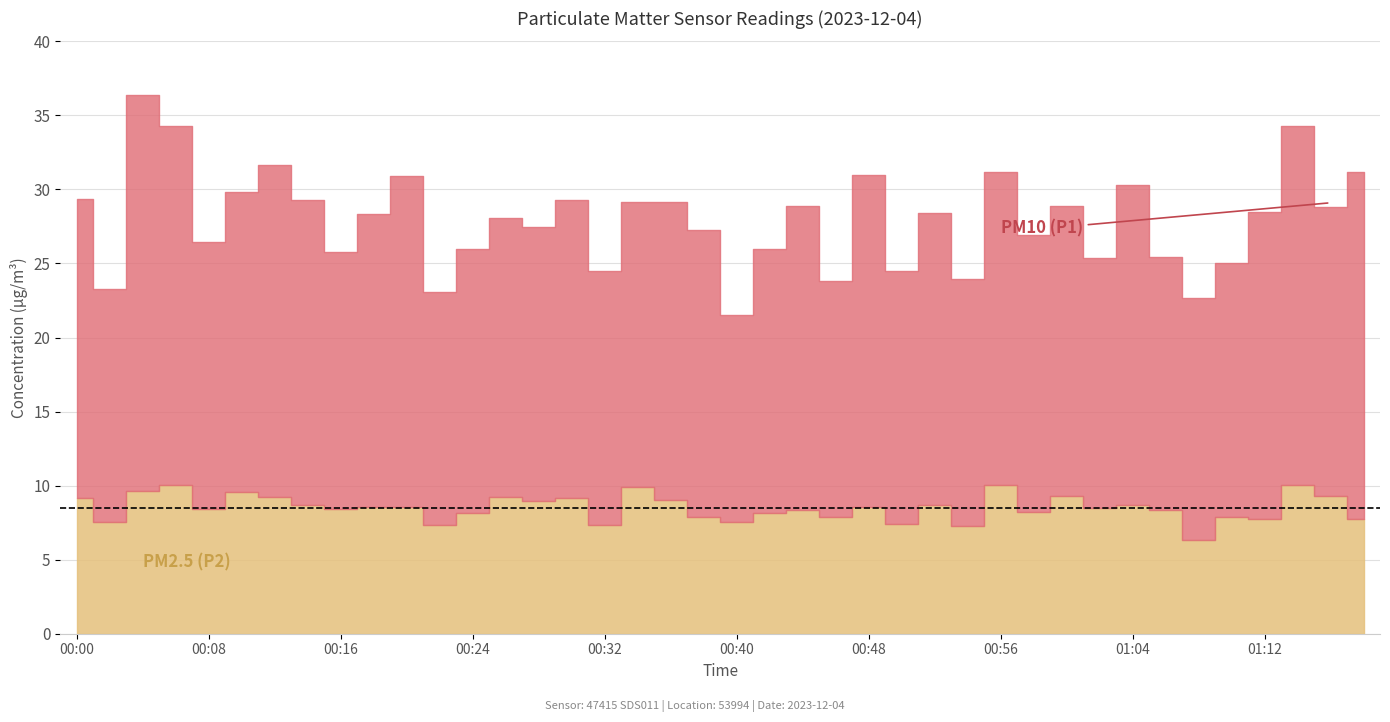

Between 00:00 and 00:44, which series saw the biggest shift?

P2